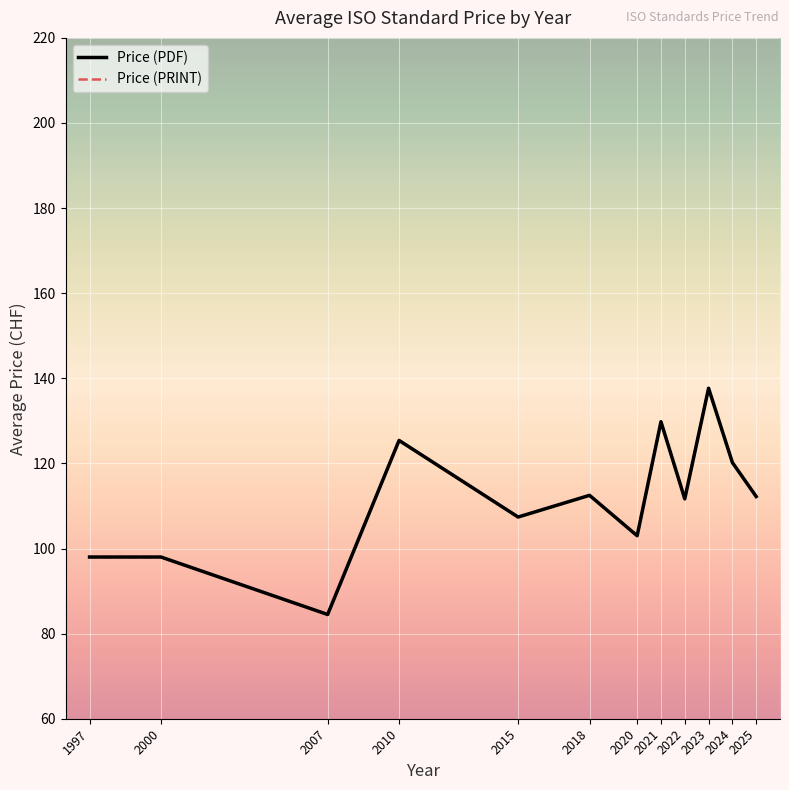

Is this an area chart (filled region under the line)?

No